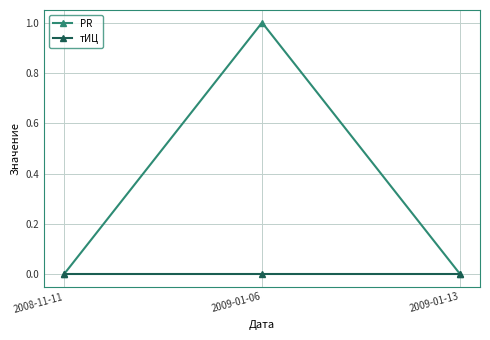

How many lines are shown in the chart?

2